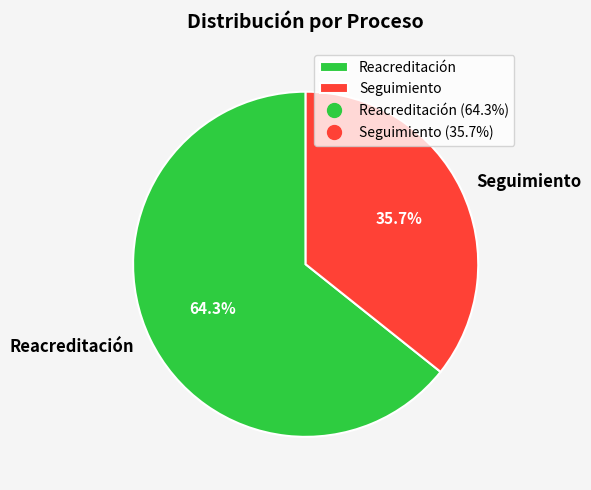

How many slices are in this pie chart?

2